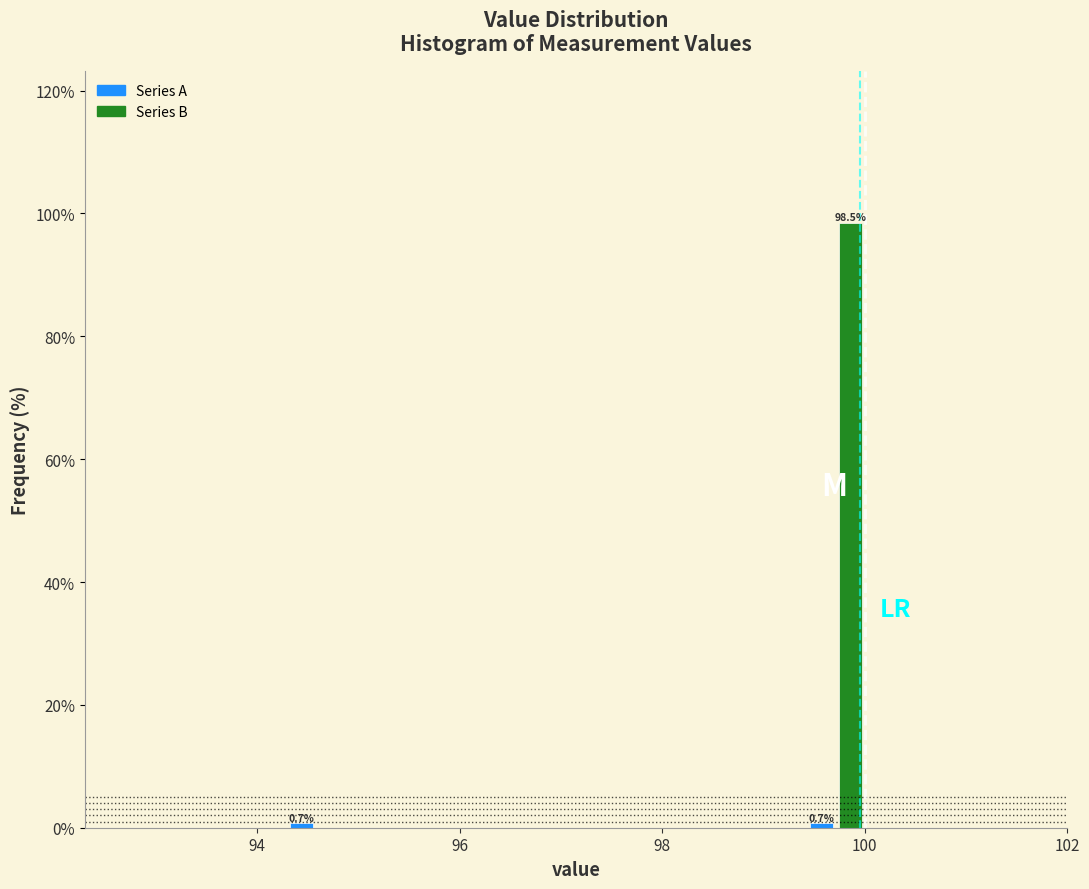

Read against the x-axis, roughly where is the centre of the tallest bar?

99.8